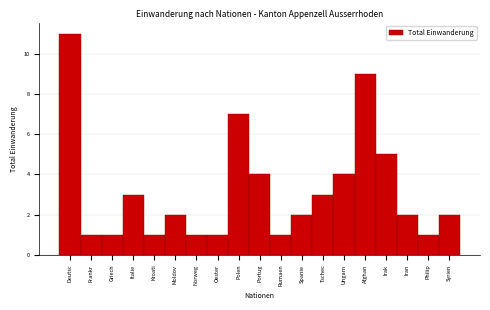

Reading left to right, transcribe all the data shown in this chart.

Deutsc=11	Frankr=1	Griech=1	Italie=3	Kroati=1	Moldov=2	Norweg=1	Oester=1	Polen=7	Portug=4	Rumaen=1	Spanie=2	Tschec=3	Ungarn=4	Afghan=9	Irak=5	Iran=2	Philip=1	Syrien=2